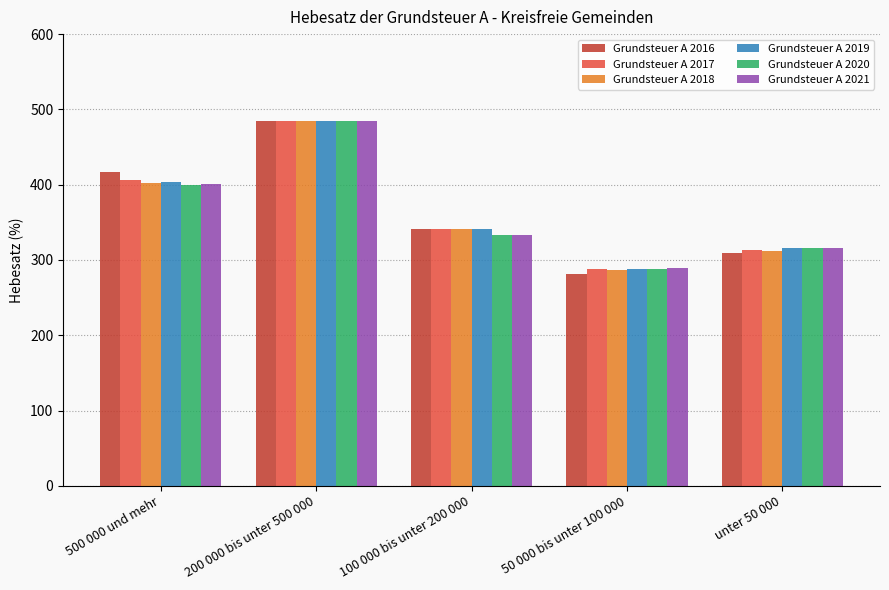

Count the number of categories in the chart.

5